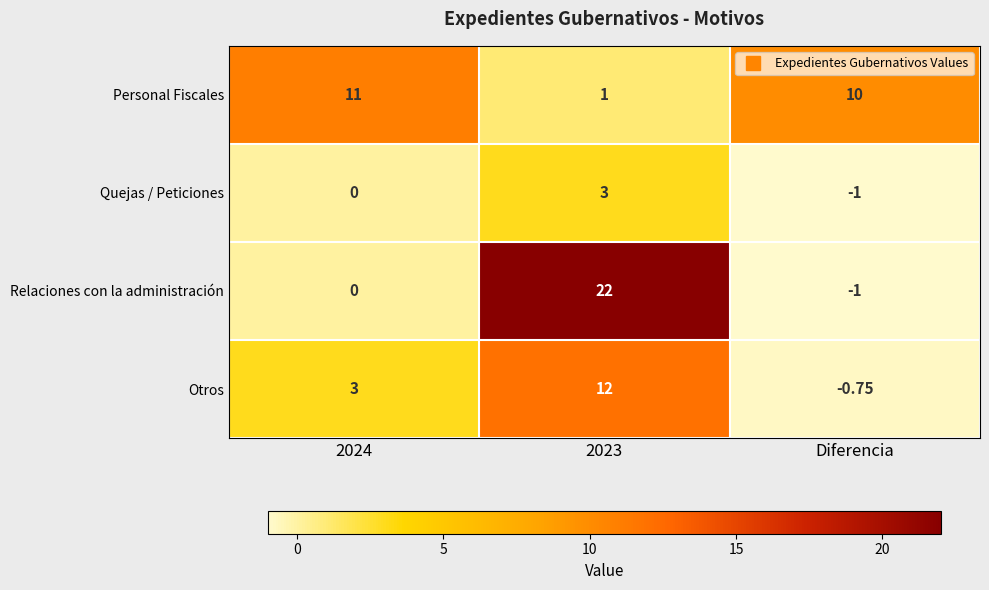

Which series has the largest total across all categories?

Personal Fiscales